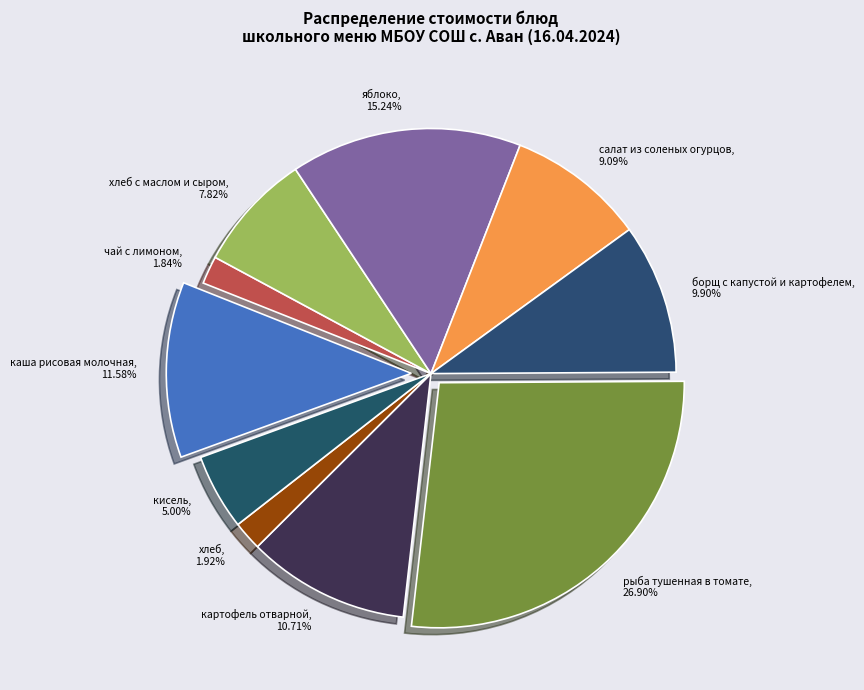

Does кисель account for over 50% of the chart?

No